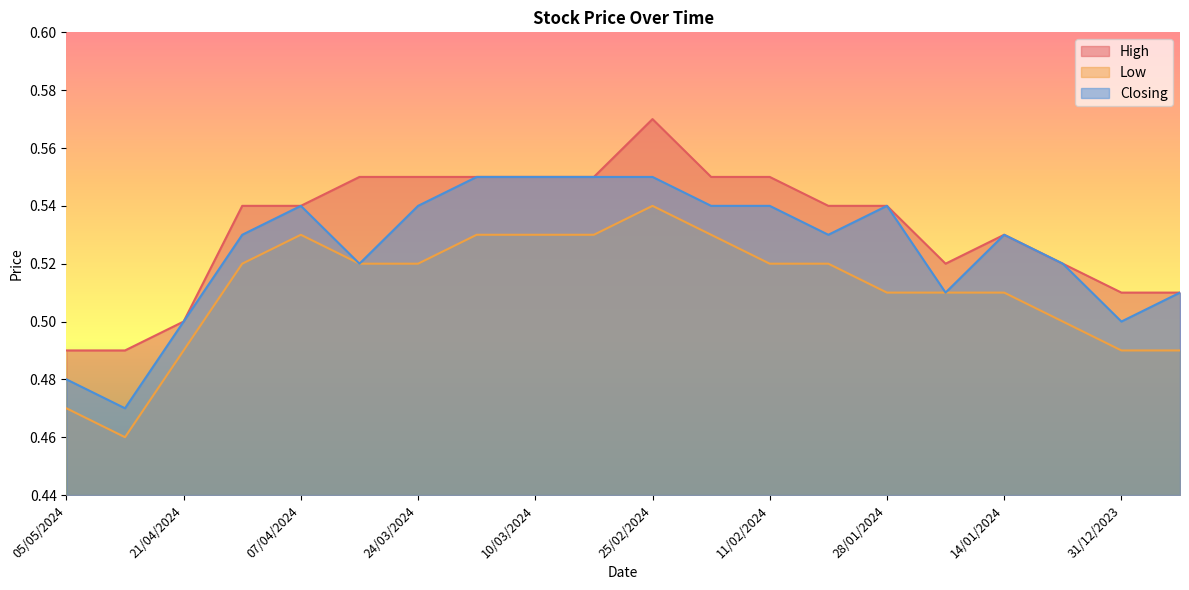

How many interior local peaks does the High series have?

2